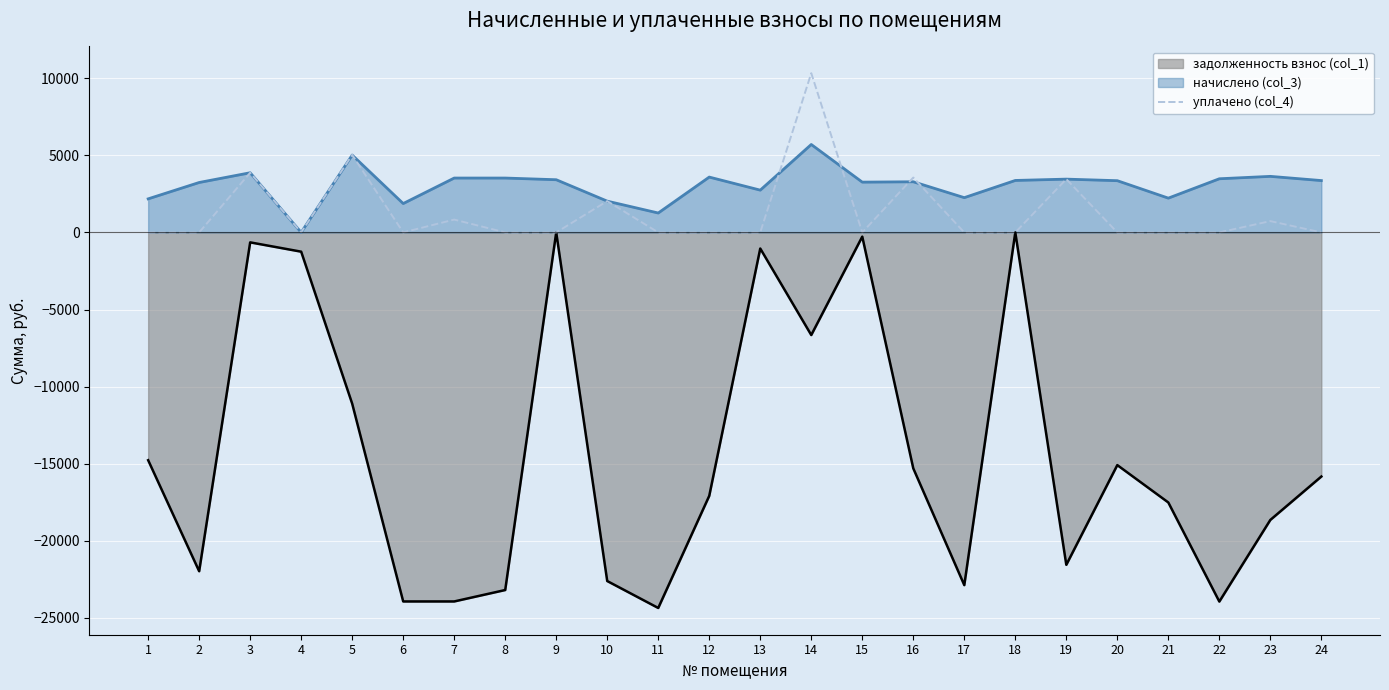

Rank the series by their maximum value, from lowest to highest.

задолженность взнос (col_1), начислено (col_3), уплачено (col_4)